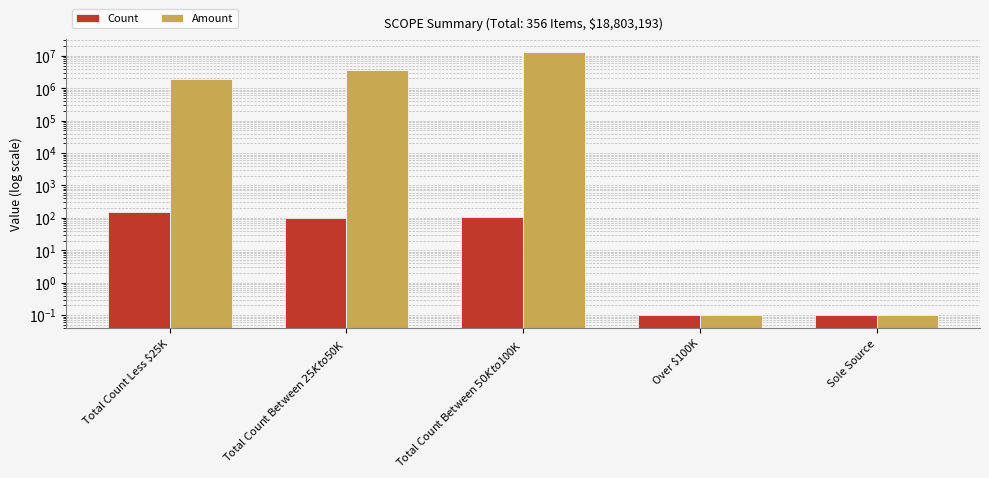

True or false: Count has a value of 0.2 at Over $100K.

False